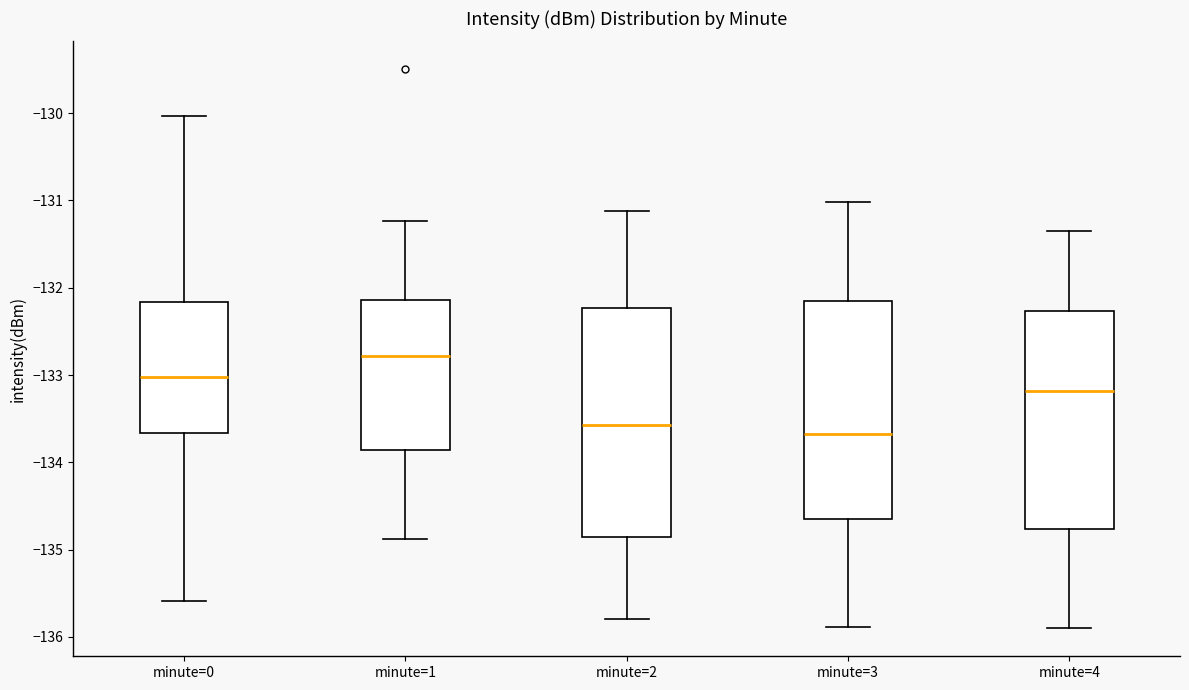

Which box is the tallest, from its lower edge to its upper edge?

minute=2